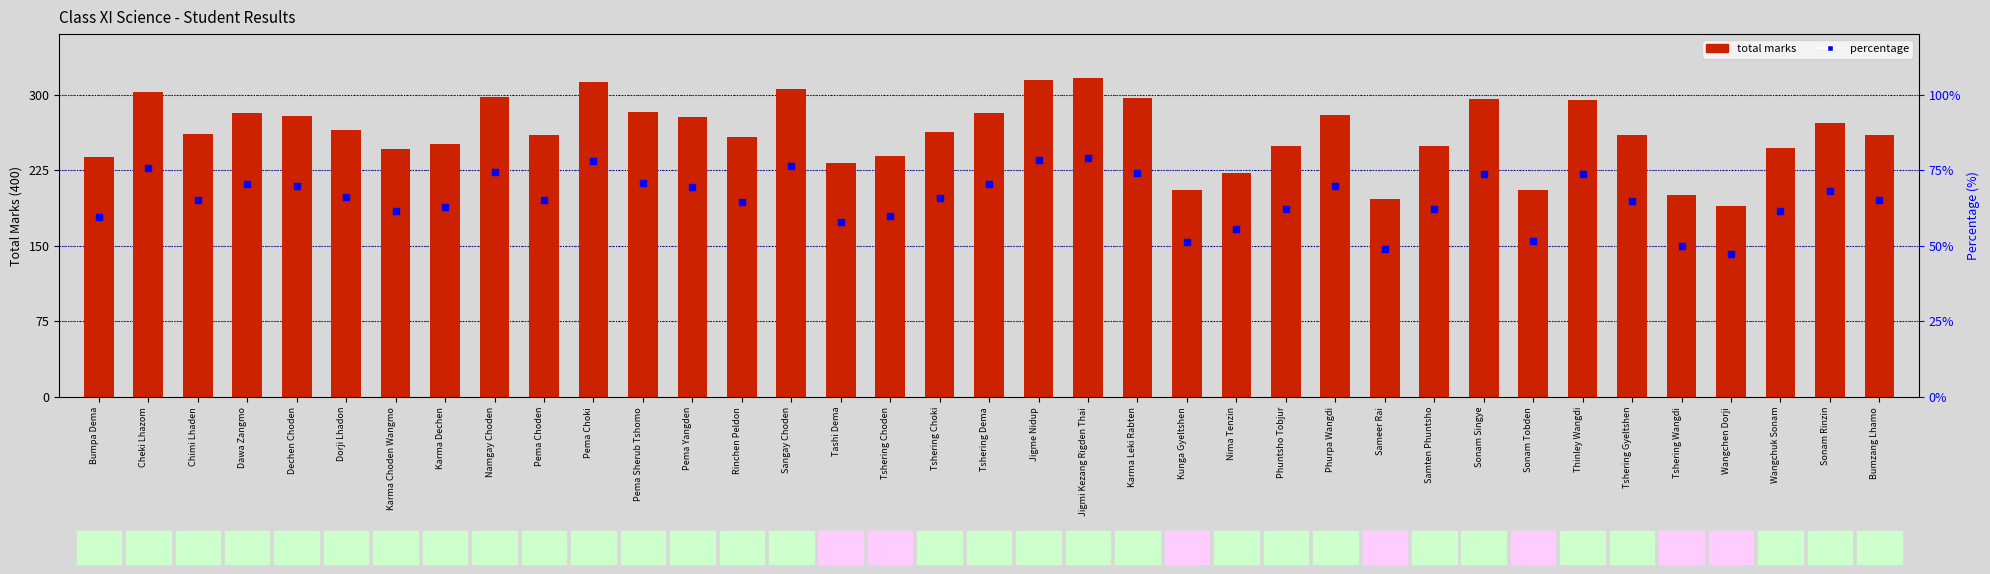

Is the value of percentage at Tshering Wangdi greater than the value of total marks at Thinley Wangdi?

No